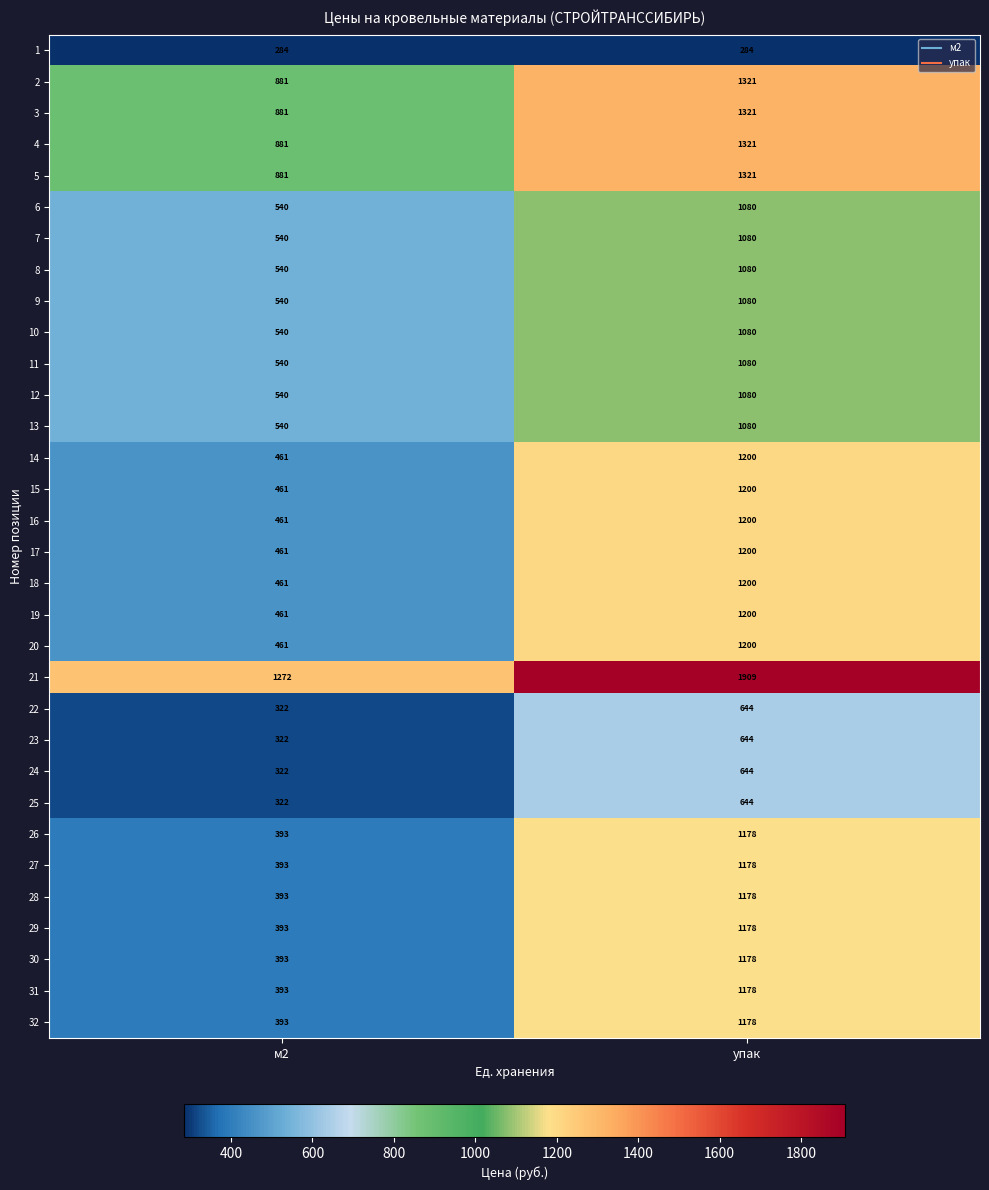

What is the highest value of the 10 series?

1080